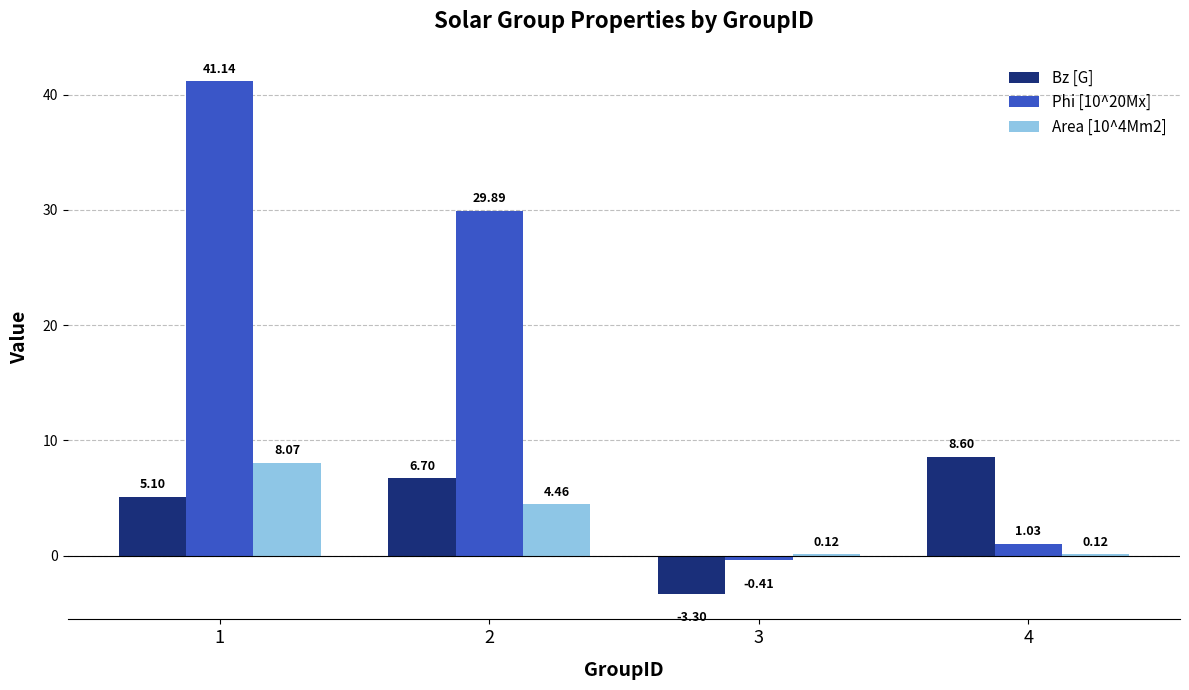

The value of Phi [10^20Mx] at 2 is 8.7. True or false?

False